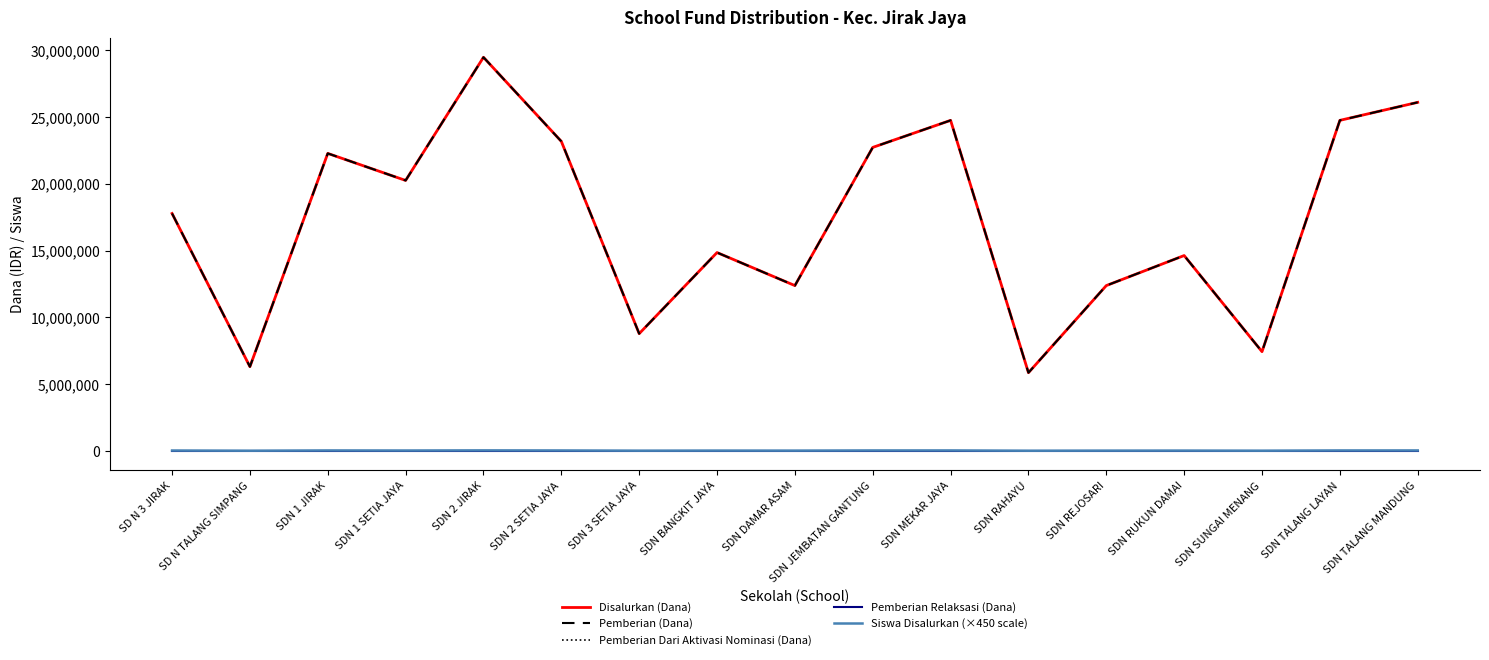

Is this an area chart (filled region under the line)?

No